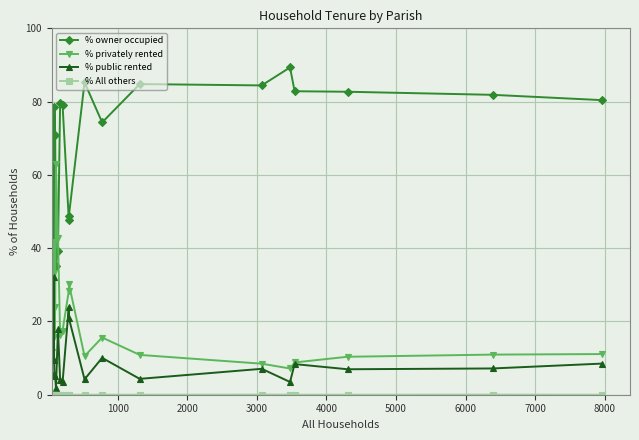

What is the greatest value displayed?

89.3